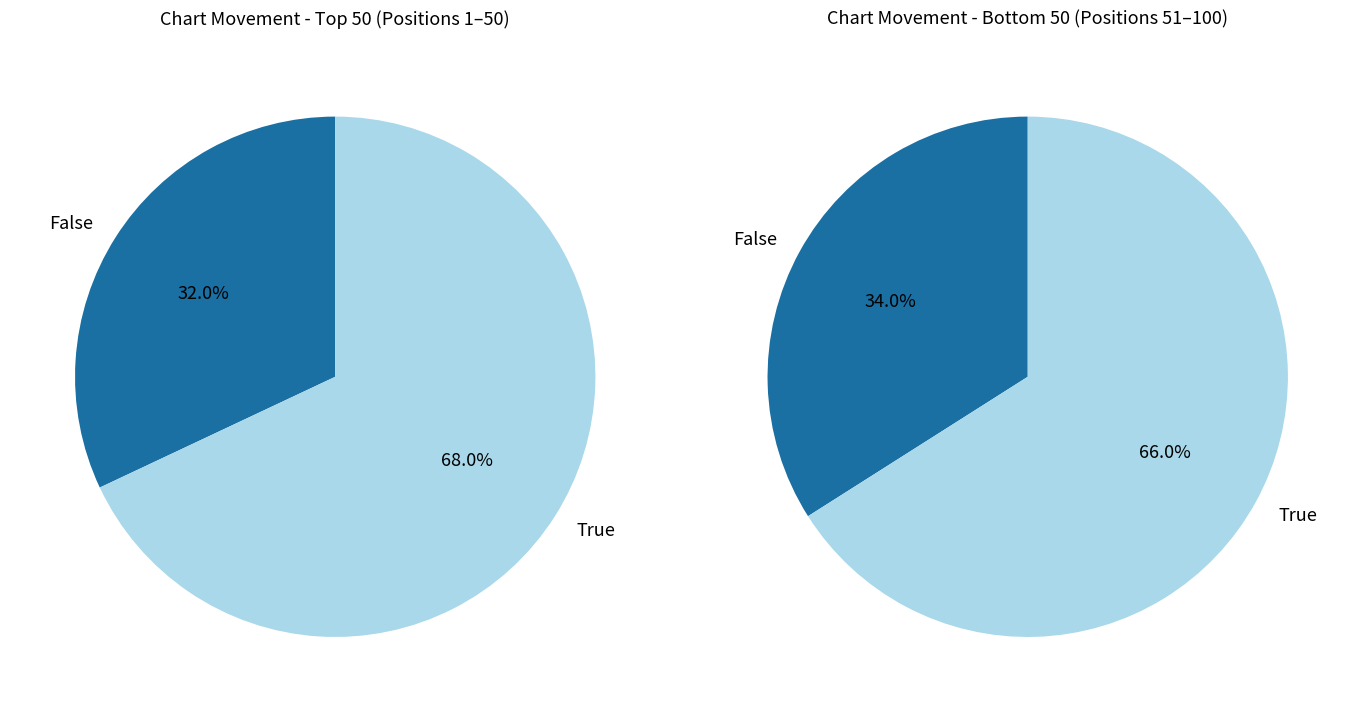

To the nearest percent, what is the combined percentage of up and down?

100%